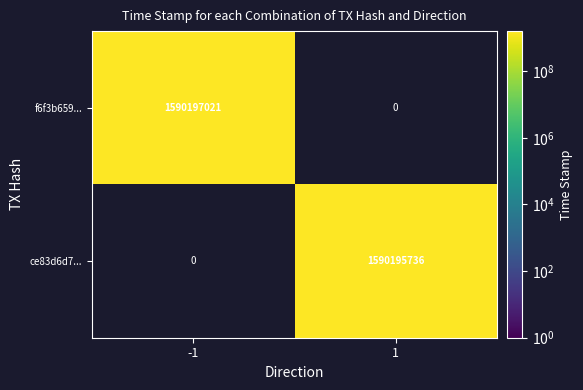

What is the spread (max minus min) of values at 0?

2